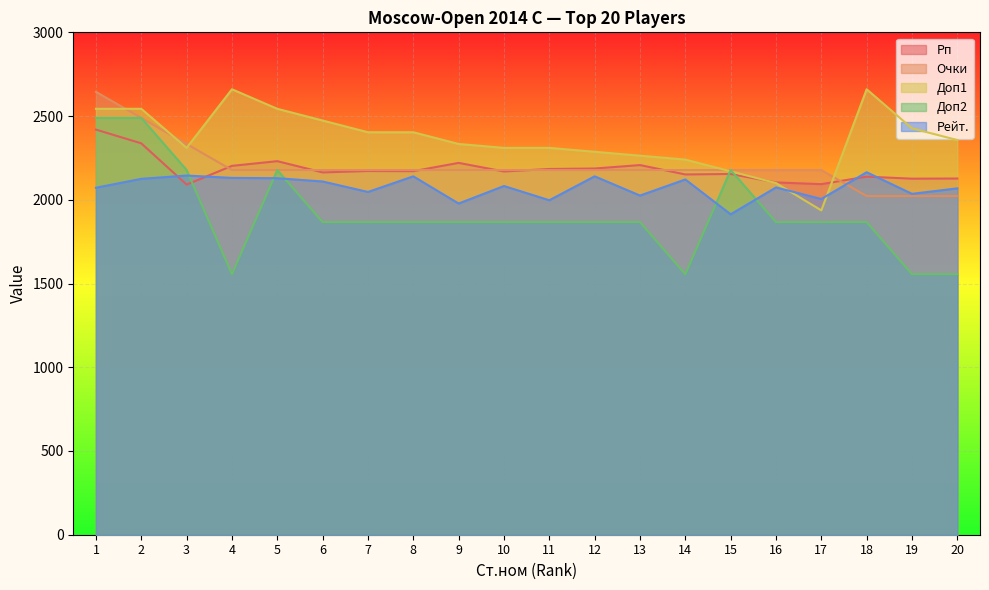

At which label does Очки reach its minimum?

18